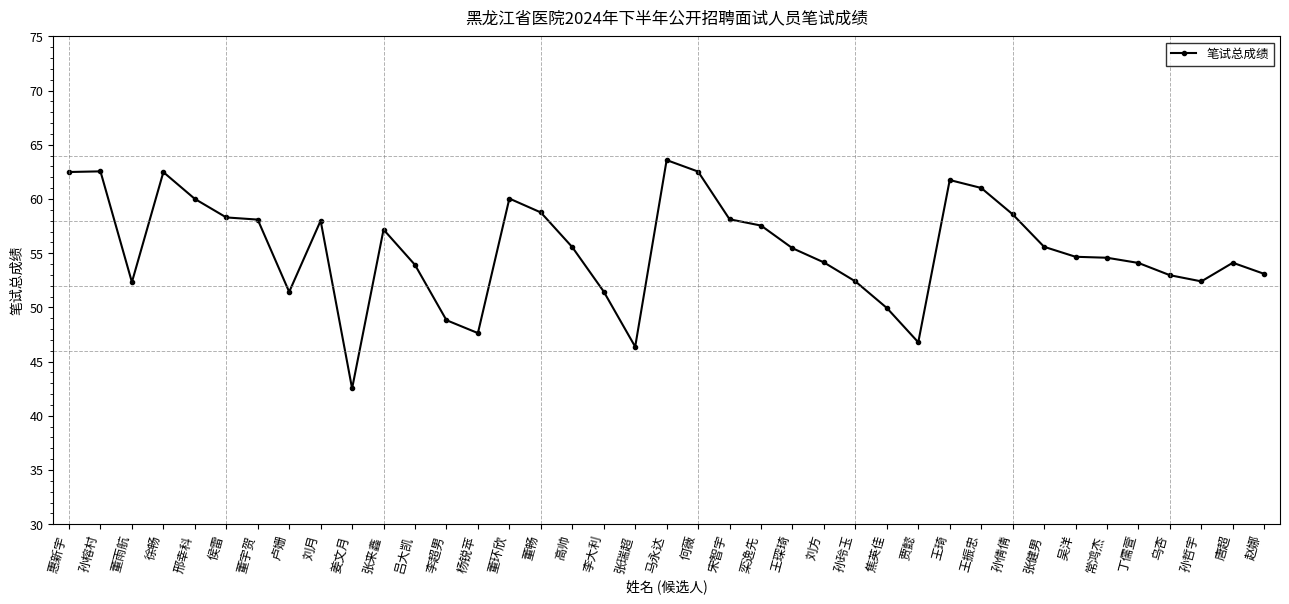

True or false: the data has more than 0 interior local peaks.

True